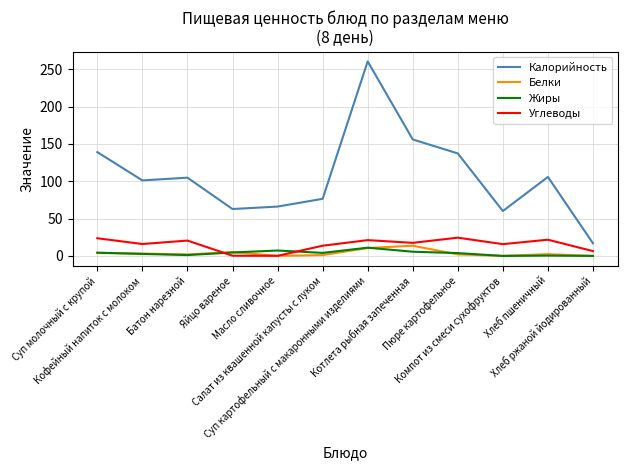

True or false: Жиры and Углеводы intersect in this chart.

True